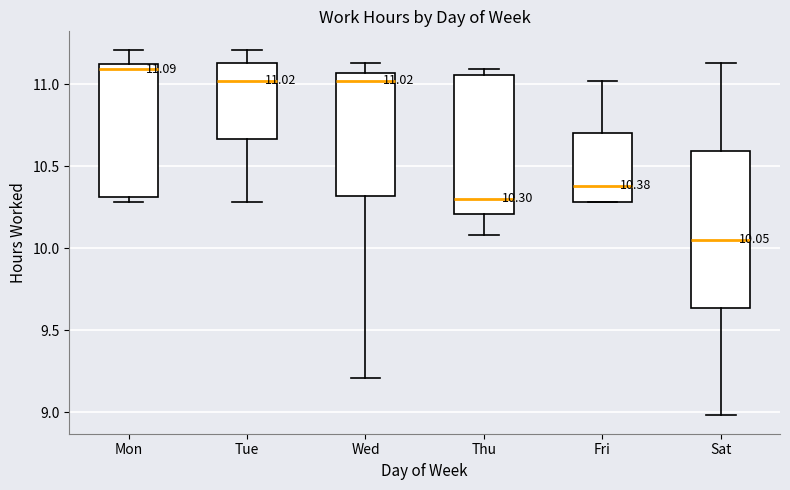

Comparing the boxes themselves (not the whiskers), which one is the tallest?

Sat